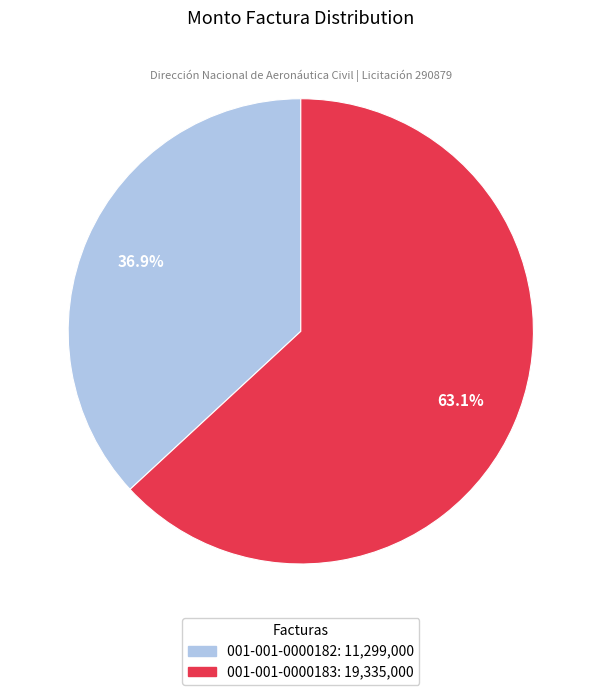

How many segments does this pie chart have?

2